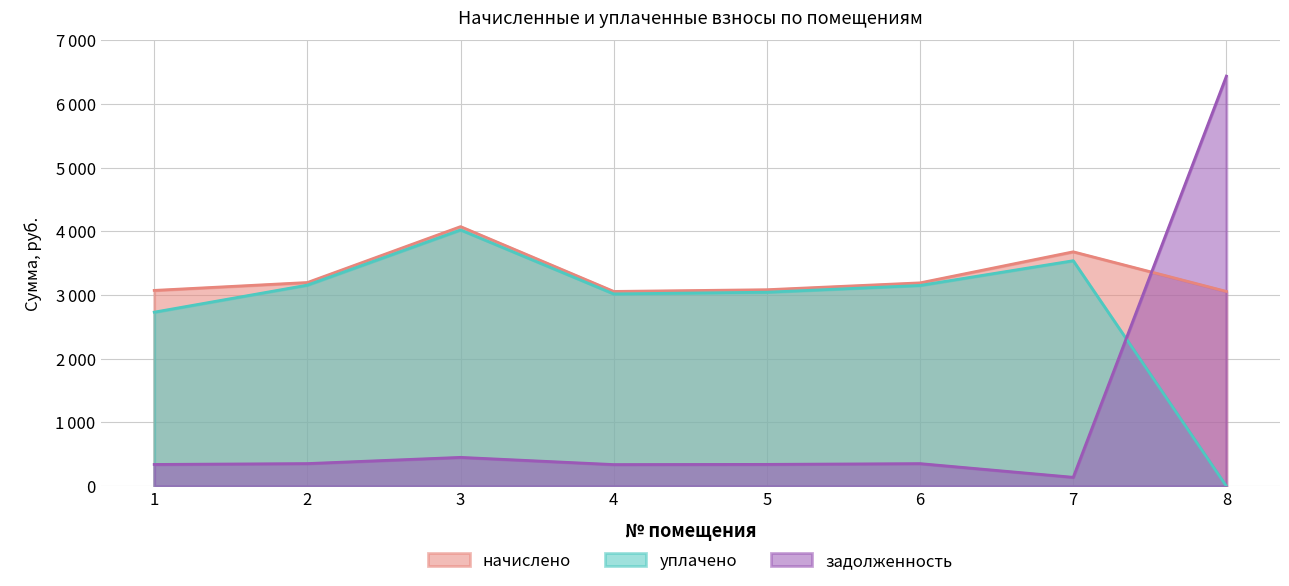

Where do задолженность and начислено first cross each other?

7 and 8